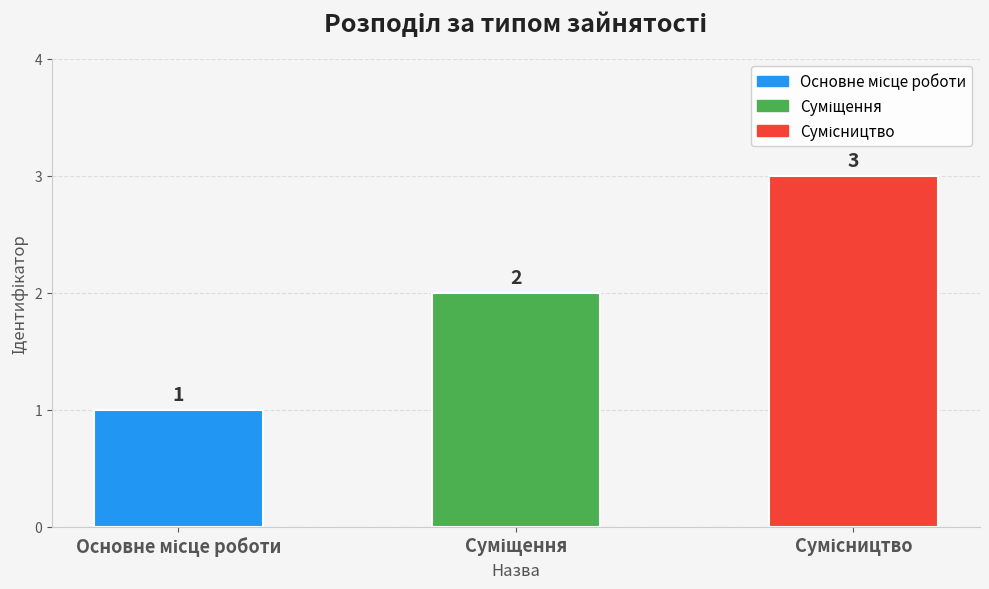

How many values are between 1 and 3?

3